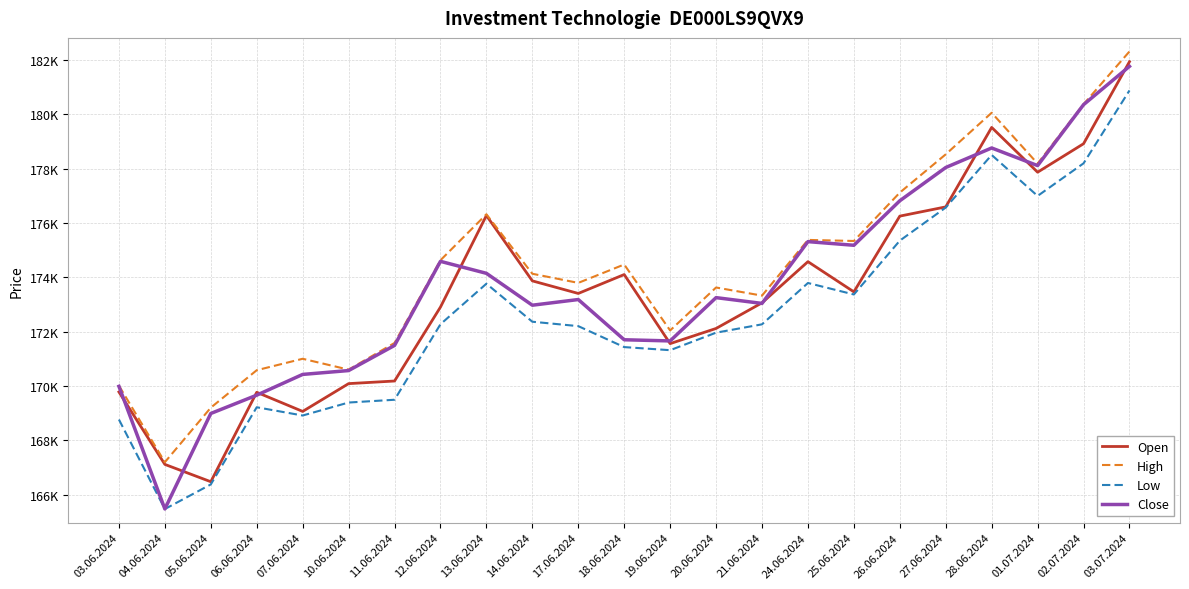

True or false: High has a value of 173630 at 20.06.2024.

True